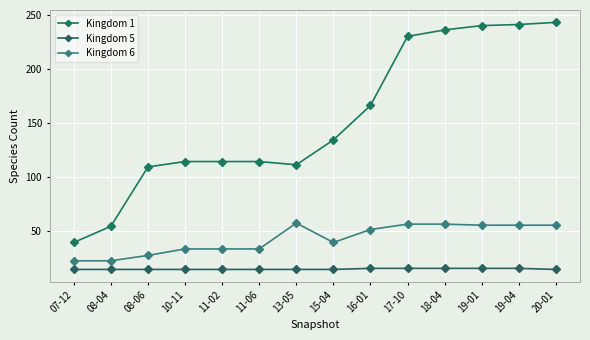

Reading left to right, list all the values displayed in this chart.

Kingdom 1: 07-12=39	08-04=54	08-06=109	10-11=114	11-02=114	11-06=114	13-05=111	15-04=134	16-01=166	17-10=230	18-04=236	19-01=240	19-04=241	20-01=243
Kingdom 5: 07-12=14	08-04=14	08-06=14	10-11=14	11-02=14	11-06=14	13-05=14	15-04=14	16-01=15	17-10=15	18-04=15	19-01=15	19-04=15	20-01=14
Kingdom 6: 07-12=22	08-04=22	08-06=27	10-11=33	11-02=33	11-06=33	13-05=57	15-04=39	16-01=51	17-10=56	18-04=56	19-01=55	19-04=55	20-01=55